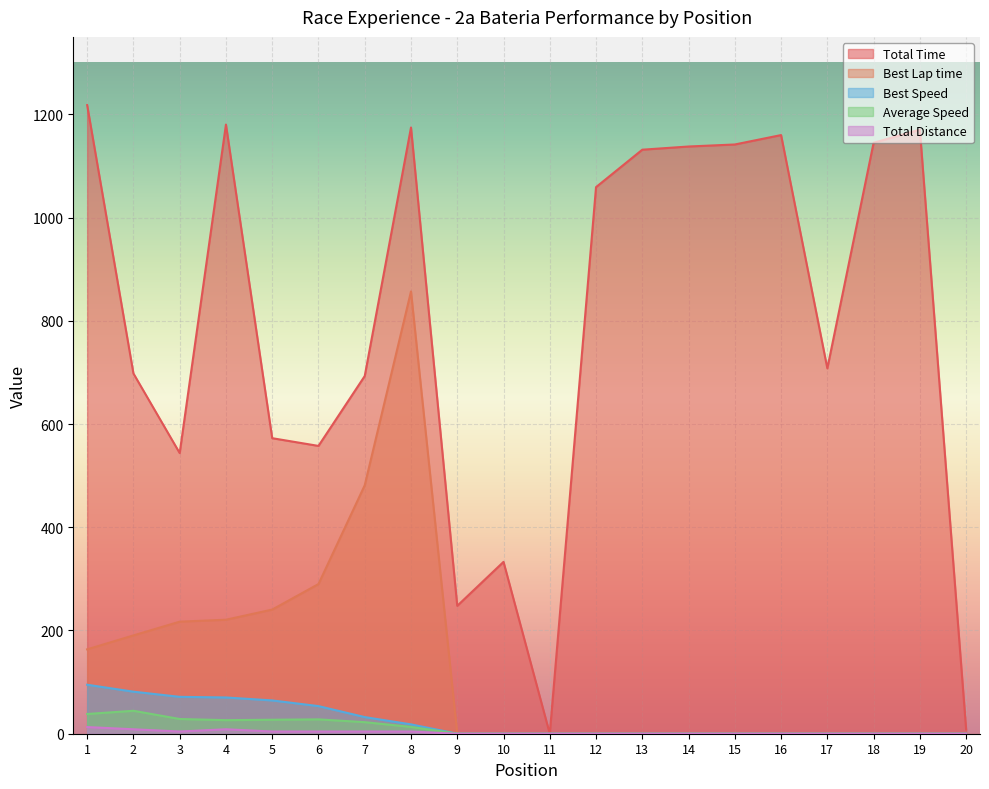

Reading right to left, what are all the values shown in this chart?

Total Time: 20=8.3	19=1170.3	18=1144.8	17=707.8	16=1159.8	15=1141.6	14=1137.6	13=1131.5	12=1059.0	11=0.0	10=332.9	9=247.8	8=1174.4	7=692.9	6=557.6	5=572.5	4=1180.1	3=543.7	2=698.0	1=1217.8
Best Lap time: 20=0.0	19=0.0	18=0.0	17=0.0	16=0.0	15=0.0	14=0.0	13=0.0	12=0.0	11=0.0	10=0.0	9=0.0	8=856.8	7=481.3	6=289.9	5=240.5	4=220.8	3=217.1	2=190.4	1=163.5
Best Speed: 20=0.0	19=0.0	18=0.0	17=0.0	16=0.0	15=0.0	14=0.0	13=0.0	12=0.0	11=0.0	10=0.0	9=0.0	8=18.1	7=32.2	6=53.5	5=64.5	4=70.2	3=71.5	2=81.5	1=94.9
Average Speed: 20=0.0	19=0.0	18=0.0	17=0.0	16=0.0	15=0.0	14=0.0	13=0.0	12=0.0	11=0.0	10=0.0	9=0.0	8=13.2	7=22.4	6=27.8	5=27.1	4=26.3	3=28.5	2=44.5	1=38.2
Total Distance: 20=0.0	19=0.0	18=0.0	17=0.0	16=0.0	15=0.0	14=0.0	13=0.0	12=0.0	11=0.0	10=0.0	9=0.0	8=4.3	7=4.3	6=4.3	5=4.3	4=8.6	3=4.3	2=8.6	1=12.9